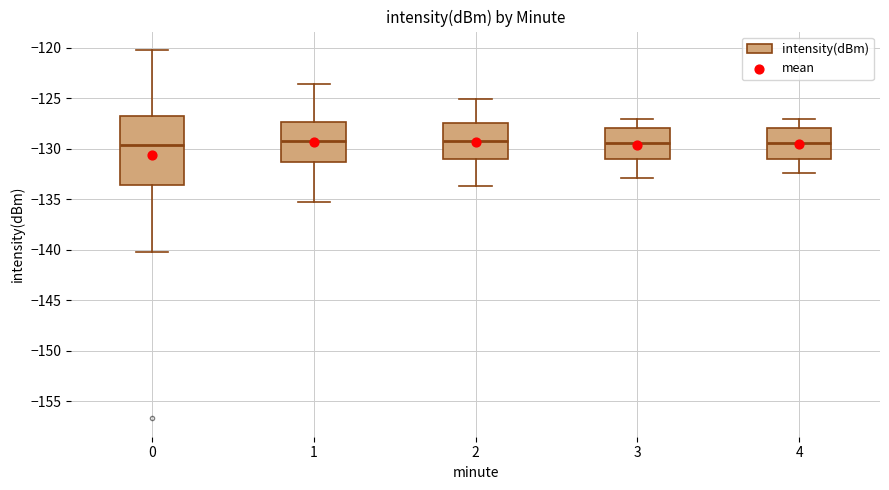

Comparing the boxes themselves (not the whiskers), which one is the tallest?

0